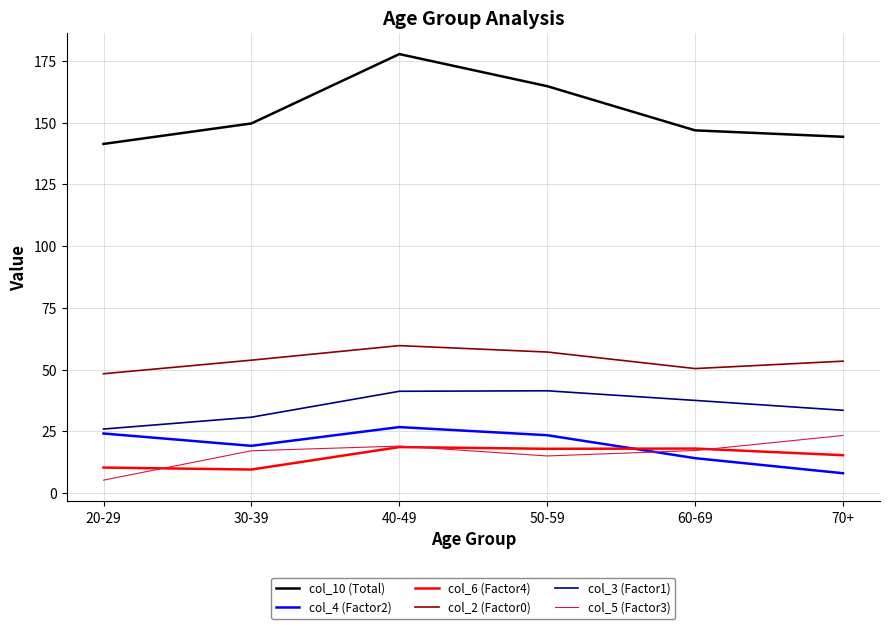

Between 40-49 and 60-69, which series saw the biggest shift?

col_10 (Total)